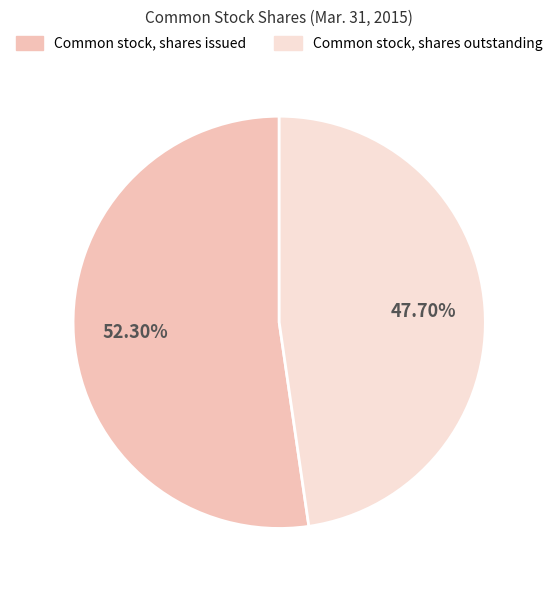

What is the smallest slice in the pie chart?

Common stock, shares outstanding